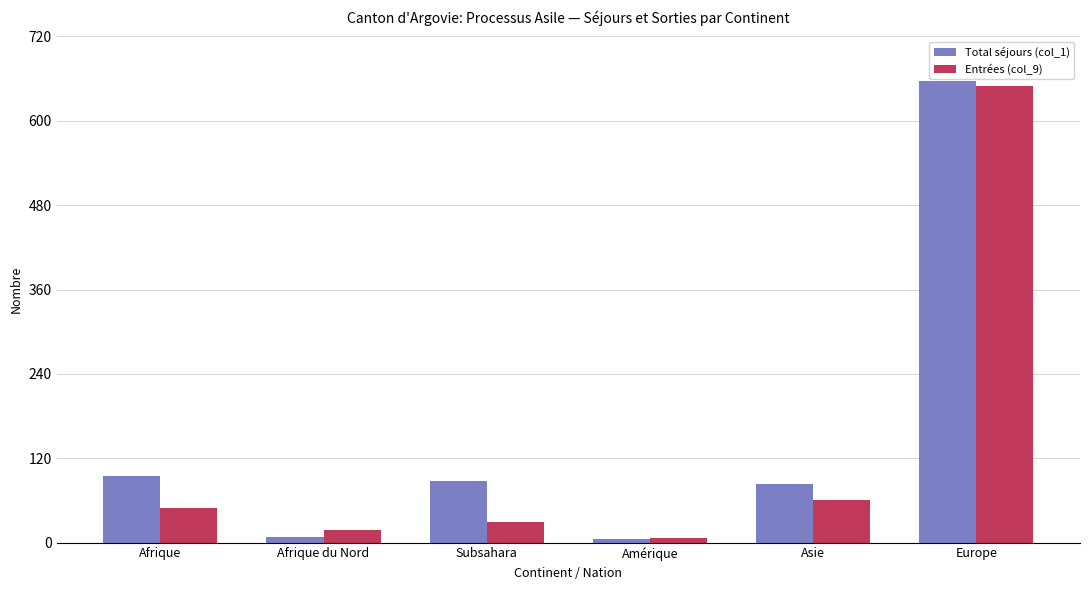

What is the smallest value displayed?

5